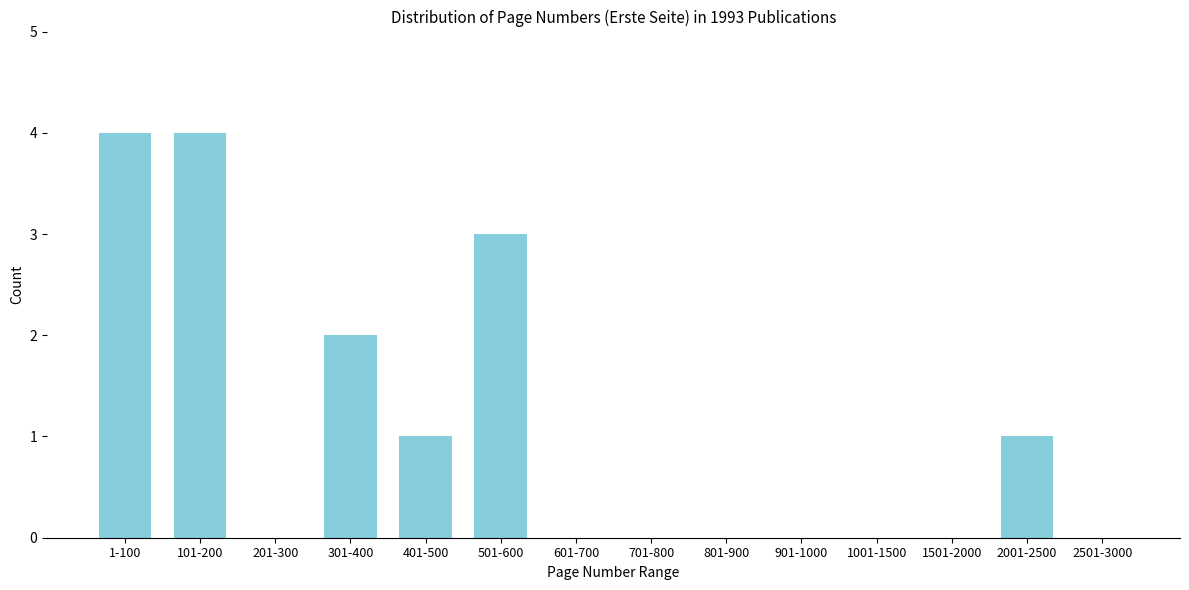

Reading left to right, extract all data points from this chart.

1-100=4	101-200=4	201-300=0	301-400=2	401-500=1	501-600=3	601-700=0	701-800=0	801-900=0	901-1000=0	1001-1500=0	1501-2000=0	2001-2500=1	2501-3000=0